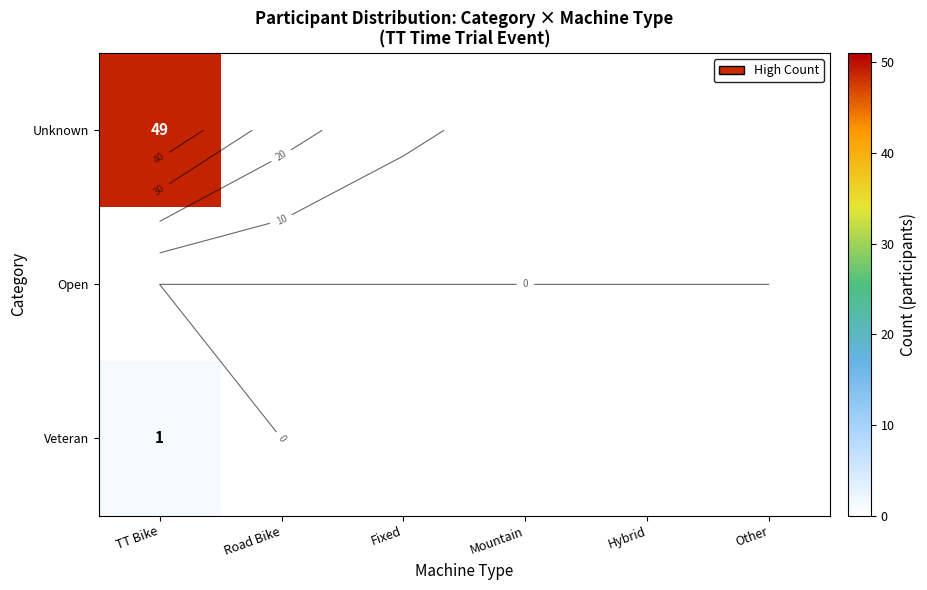

Which category has the highest value across all series?

TT Bike